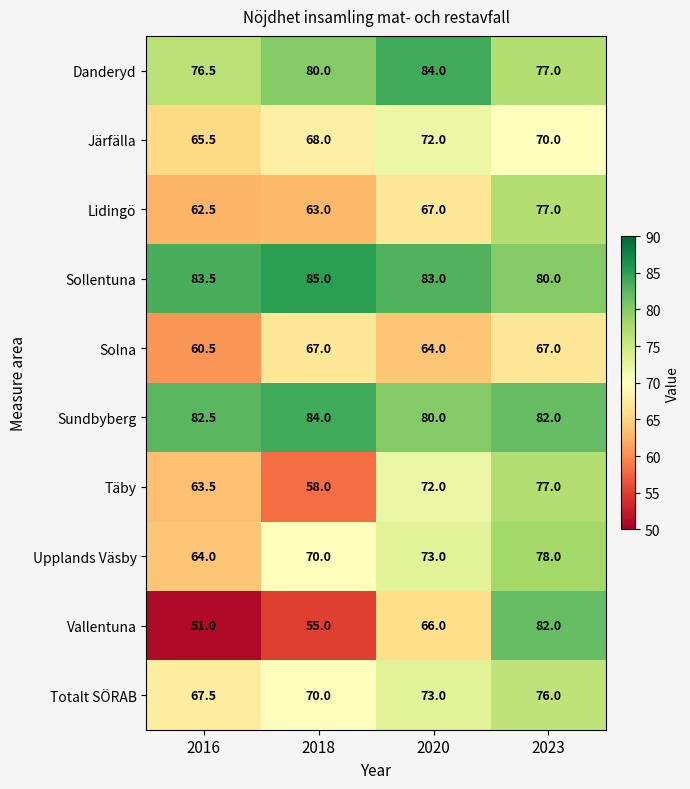

What is the difference between the highest and lowest values at 2020?

20.0